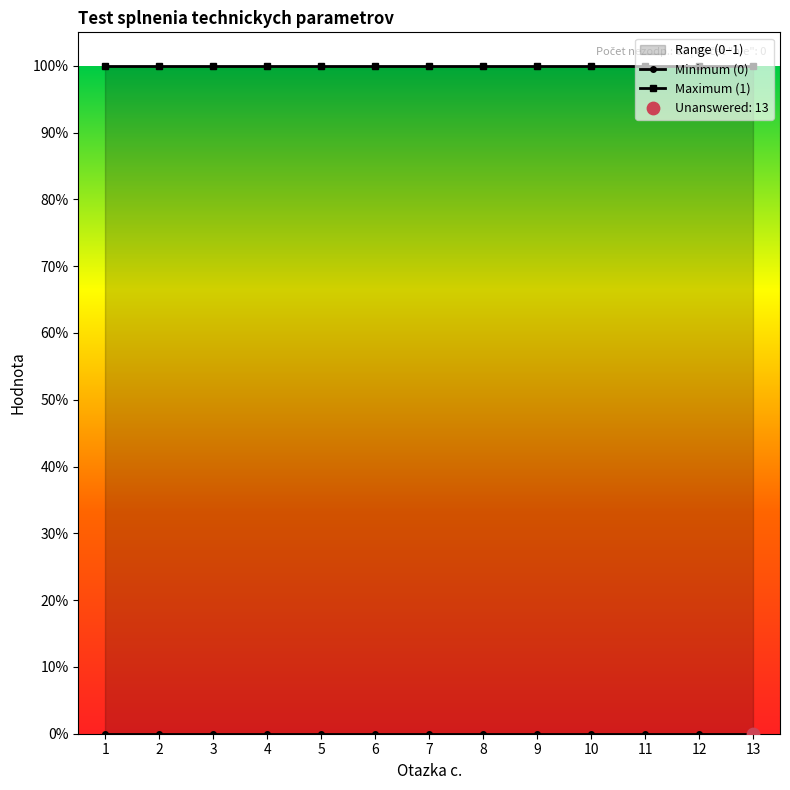

Which series contains the highest Y value?

Maximum (1)